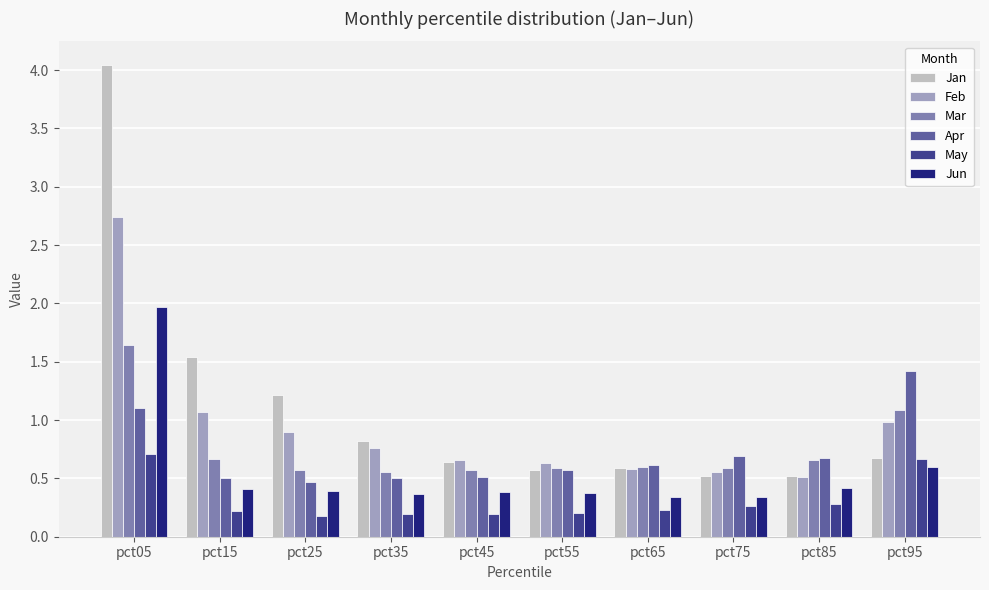

What are all the series names shown in the legend?

Jan, Feb, Mar, Apr, May, Jun